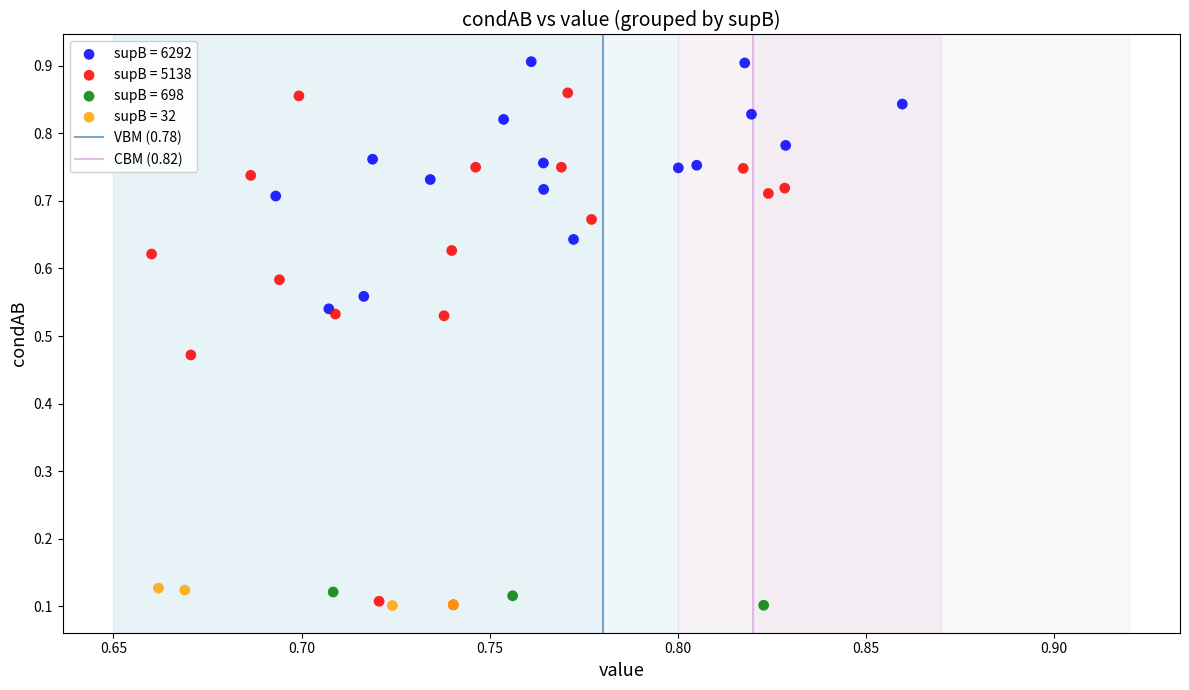

Which series has the widest spread of Y values?

supB = 5138